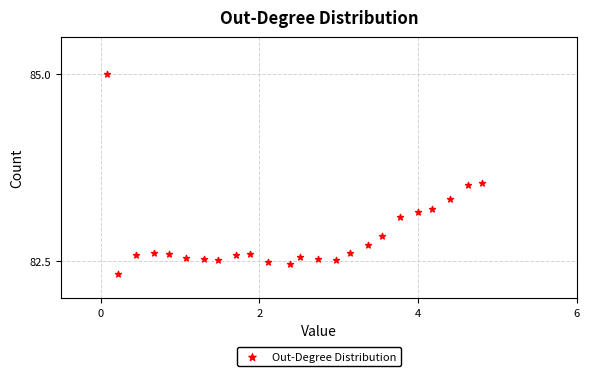

What is the range of Y values (max minus min)?

2.7